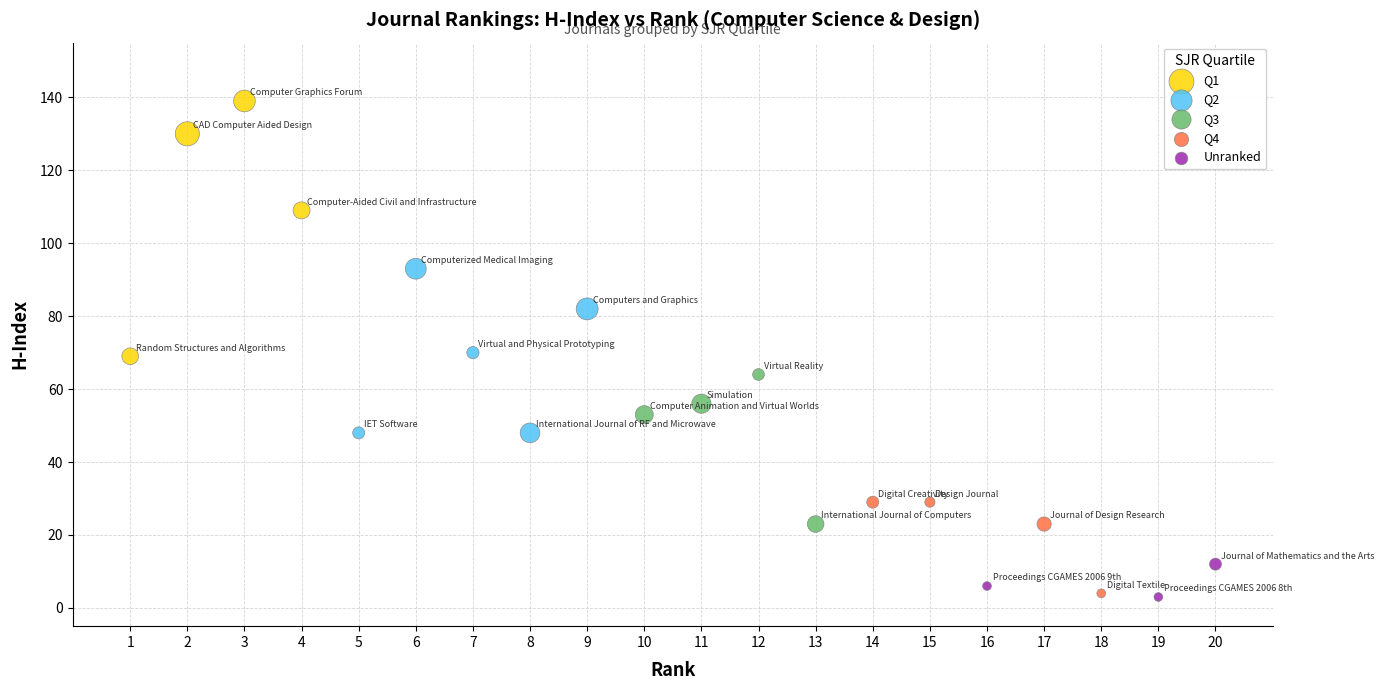

Which series has the largest Y range (max minus min)?

Q1